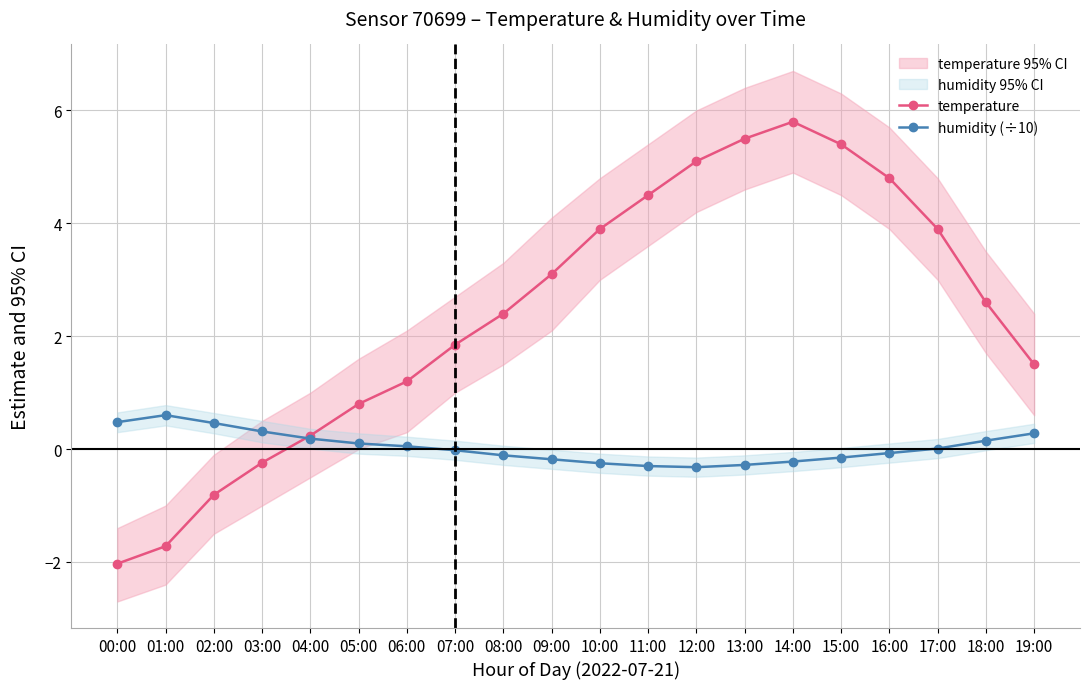

At how many categories does at least one series exceed 2?

11